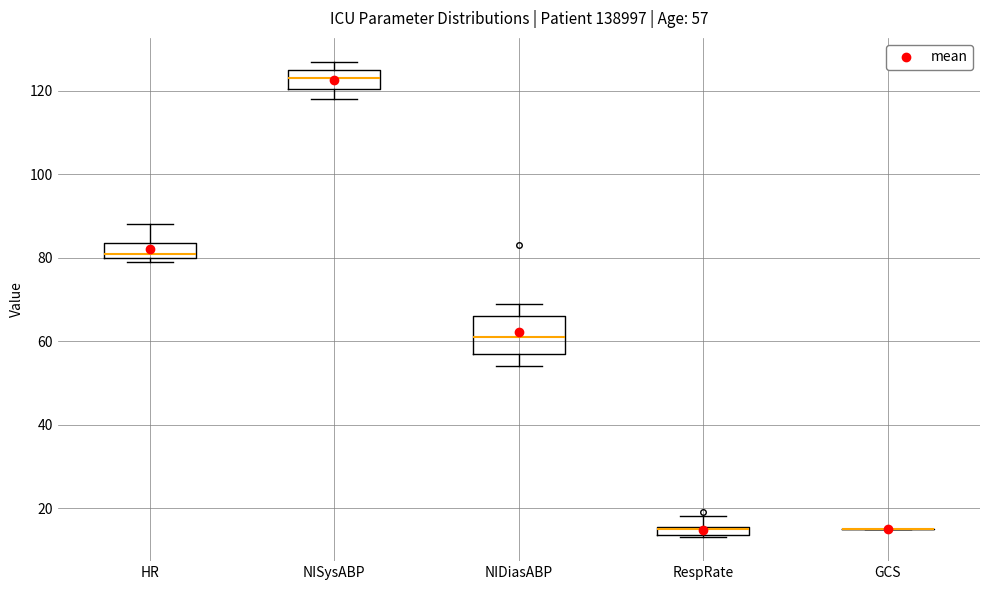

Comparing the boxes themselves (not the whiskers), which one is the tallest?

NIDiasABP